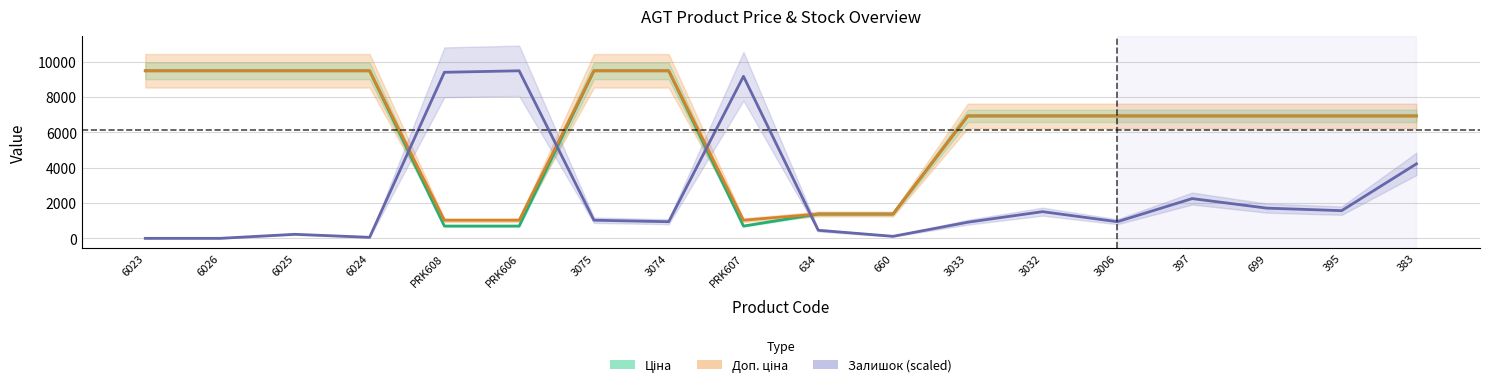

What is the difference between the maximum and second lowest values in the Доп. ціна series?

8455.4